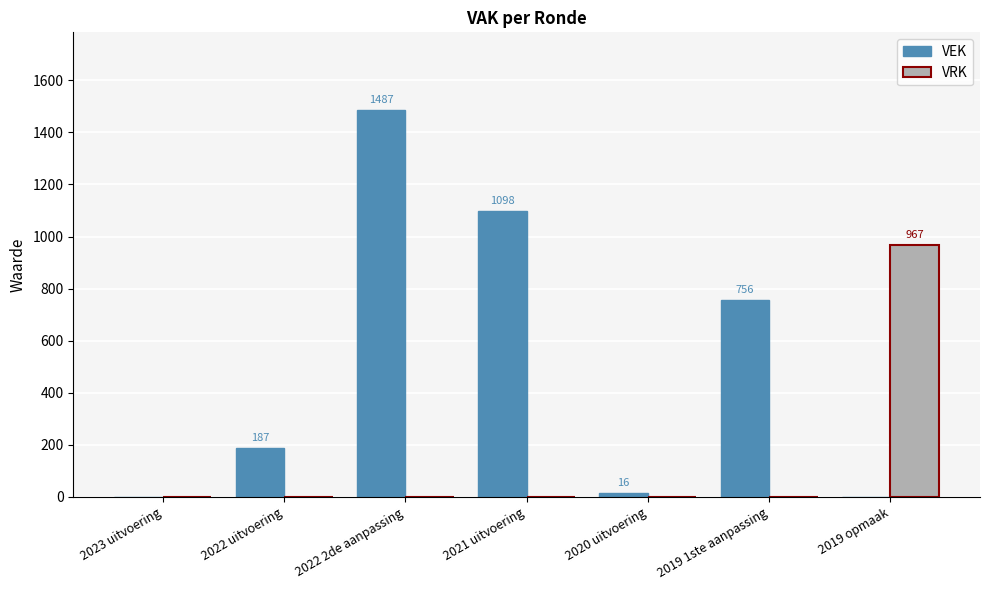

Which series changed the most between 2022 uitvoering and 2020 uitvoering?

VEK